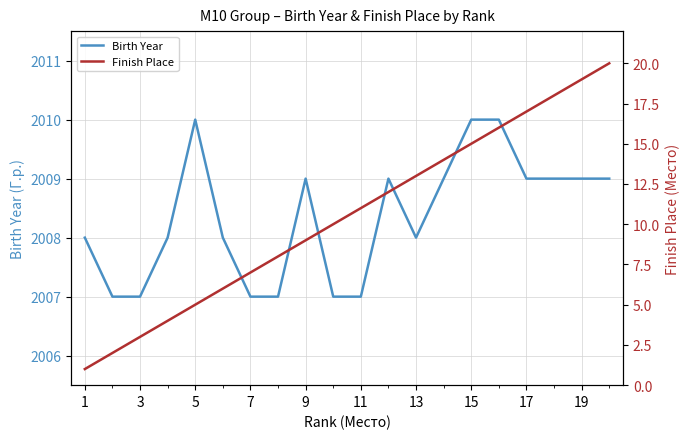

Count the number of data series in this chart.

2